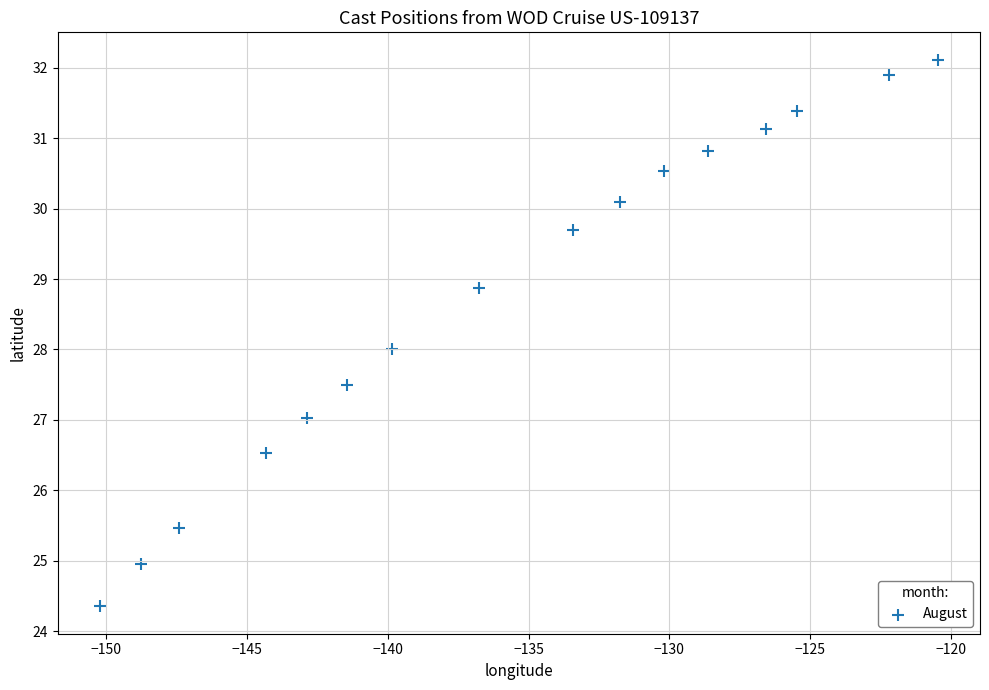

What is the range of Y values (max minus min)?

7.8